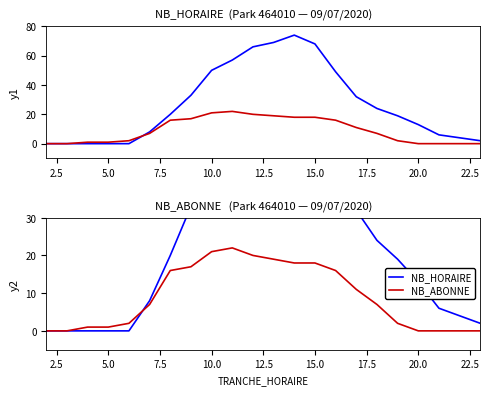

What are all the series names shown in the legend?

NB_HORAIRE, NB_ABONNE